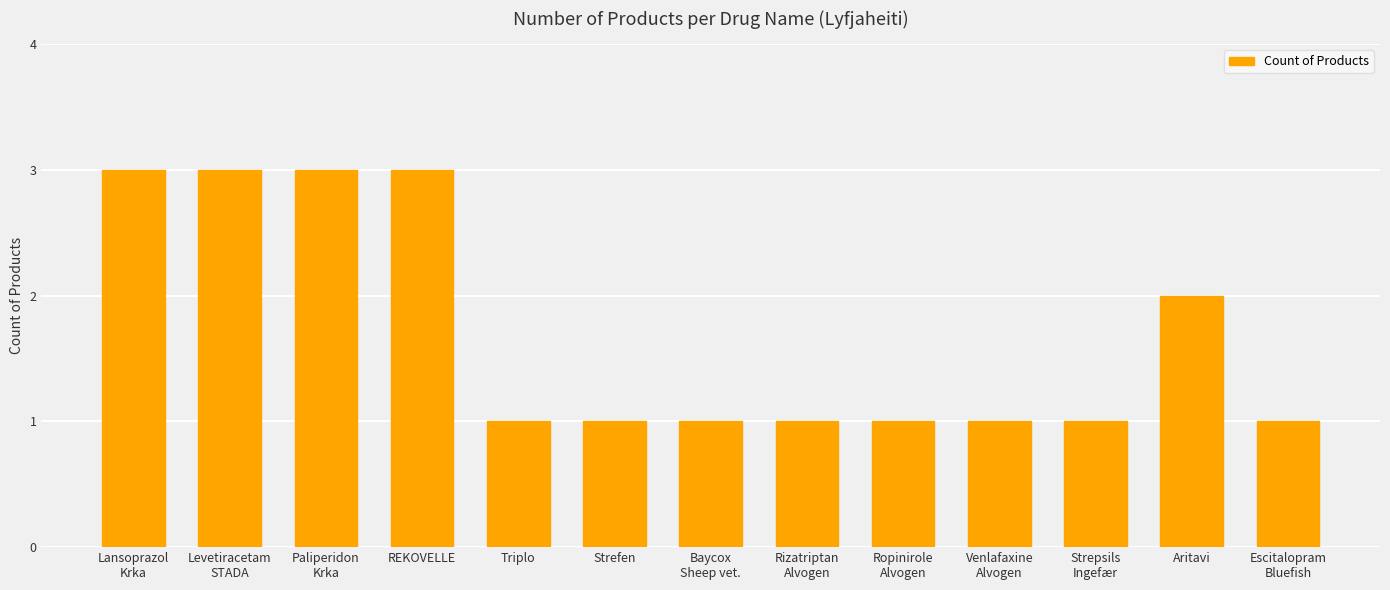

Does the chart contain stacked bars?

No